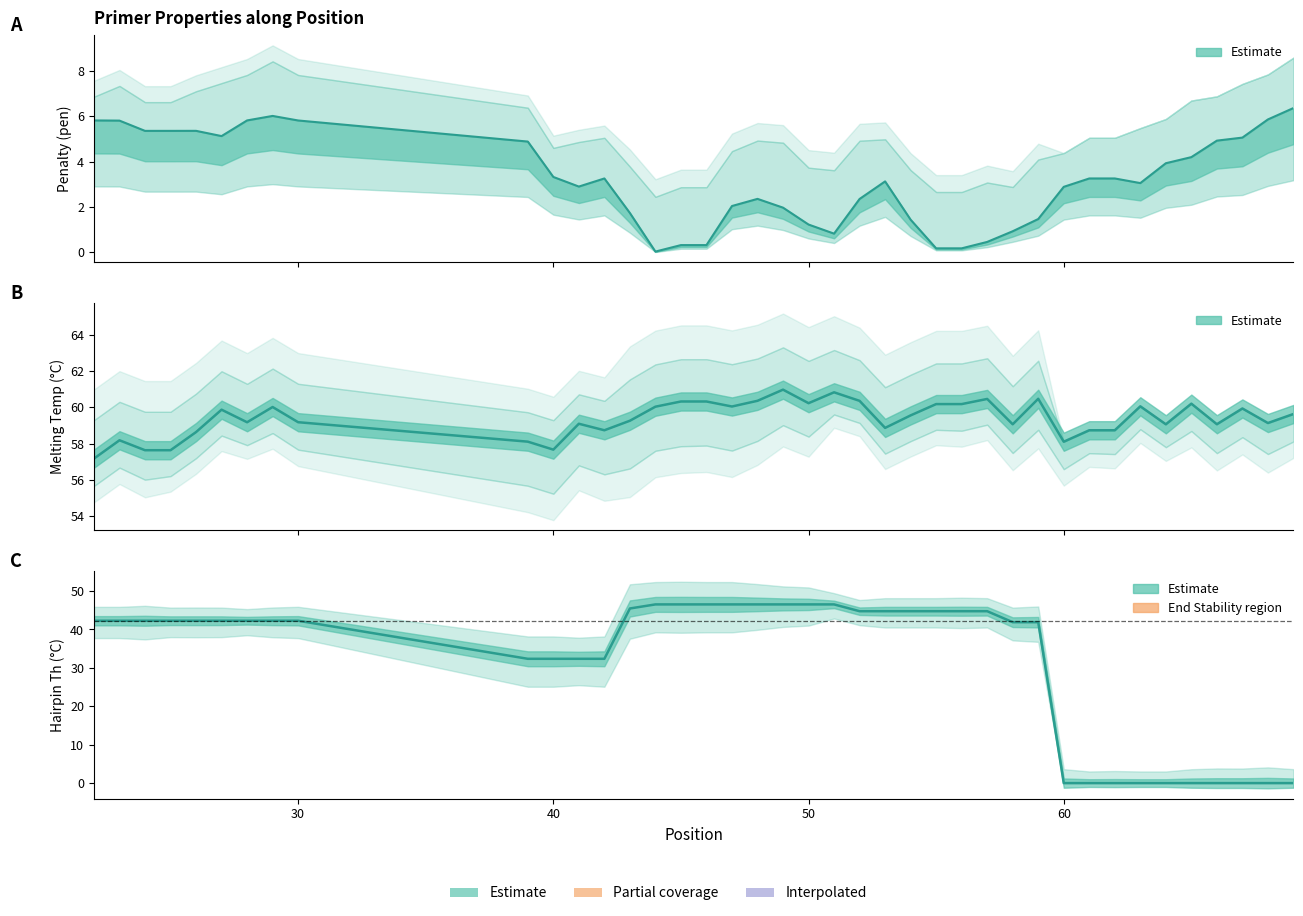

True or false: PRIMER_LEFT_0_HAIRPIN_TH and PRIMER_LEFT_0_TM cross at least once.

False